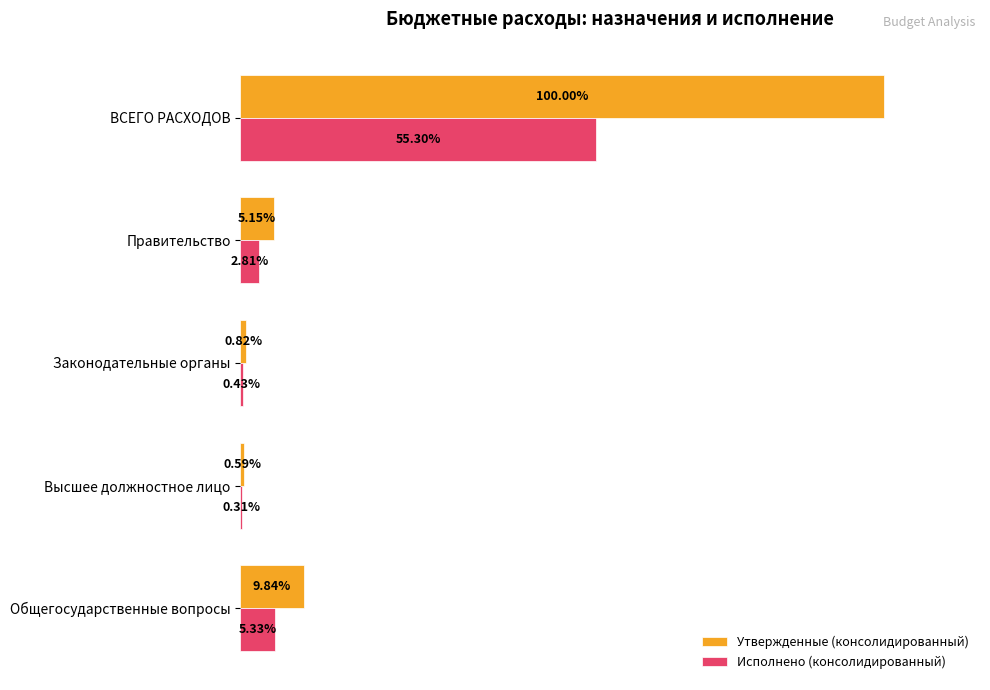

At which category is the sum across all series the highest?

ВСЕГО РАСХОДОВ